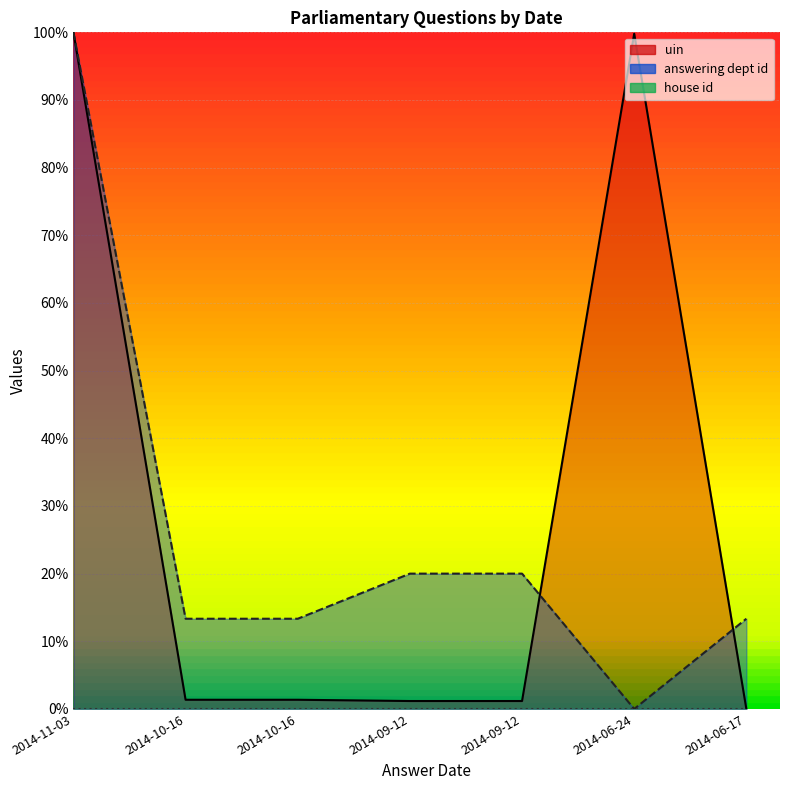

Reading left to right, extract all data points from this chart.

uin: 100.0	1.4	1.4	1.2	1.2	99.8	0.0
answering dept id: 100.0	13.3	13.3	20.0	20.0	0.0	13.3